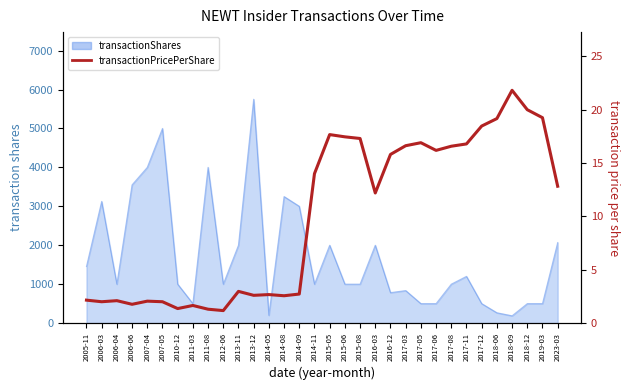

What is the label of the 8th point from the right?

2017-08